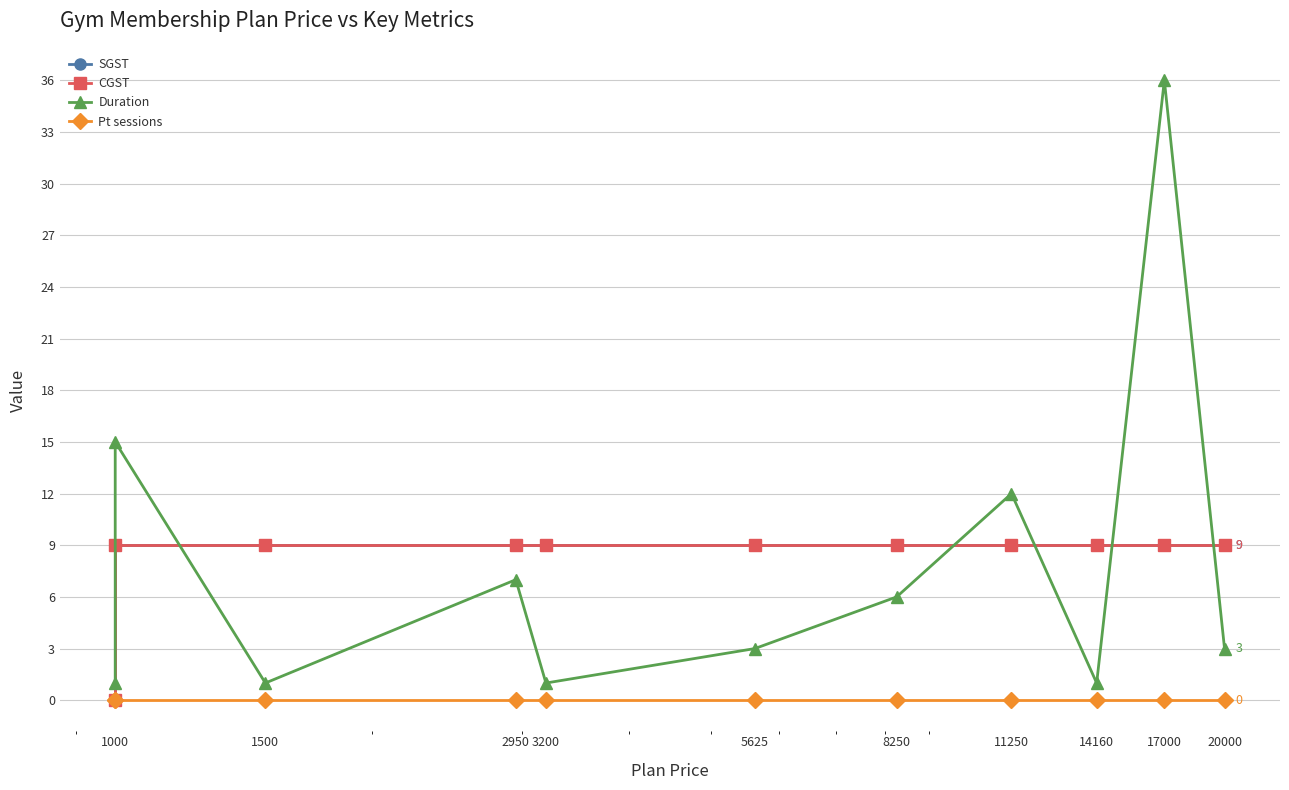

How many categories are shown in the chart?

11